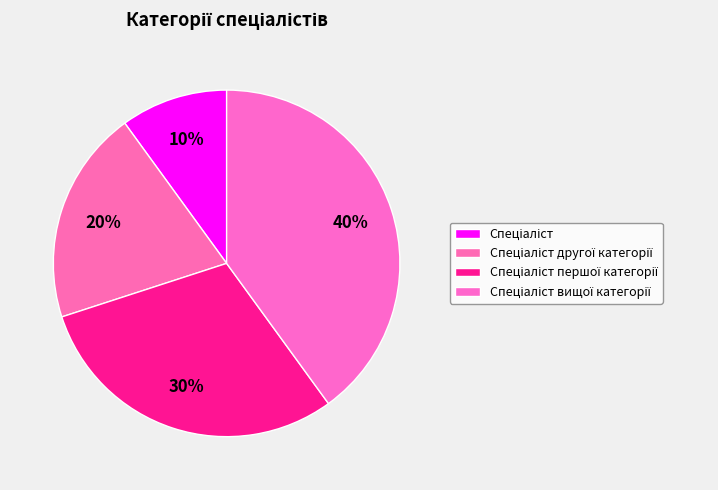

Count the number of slices in the pie.

4